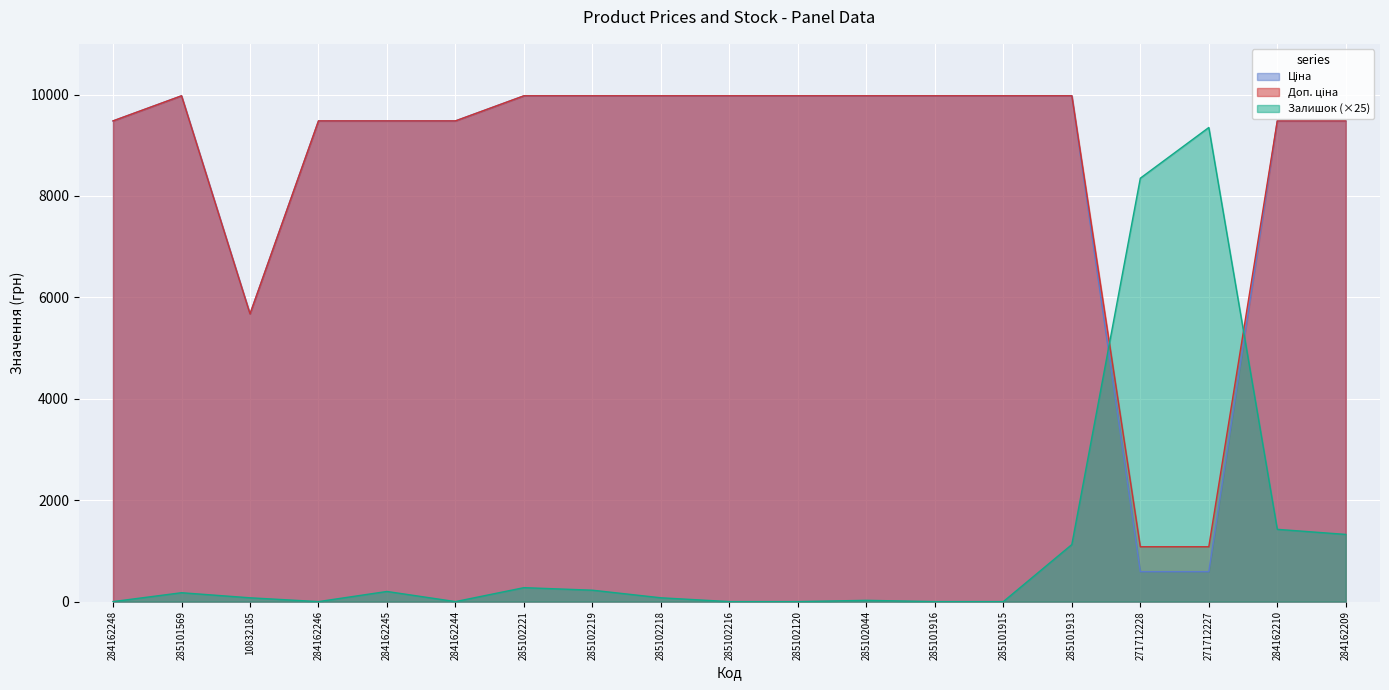

List the labels in order of Залишок value, smallest first.

284162248, 284162246, 284162244, 285102216, 285102120, 285101916, 285101915, 285102044, 10832185, 285102218, 285101569, 284162245, 285102219, 285102221, 285101913, 284162209, 284162210, 271712228, 271712227